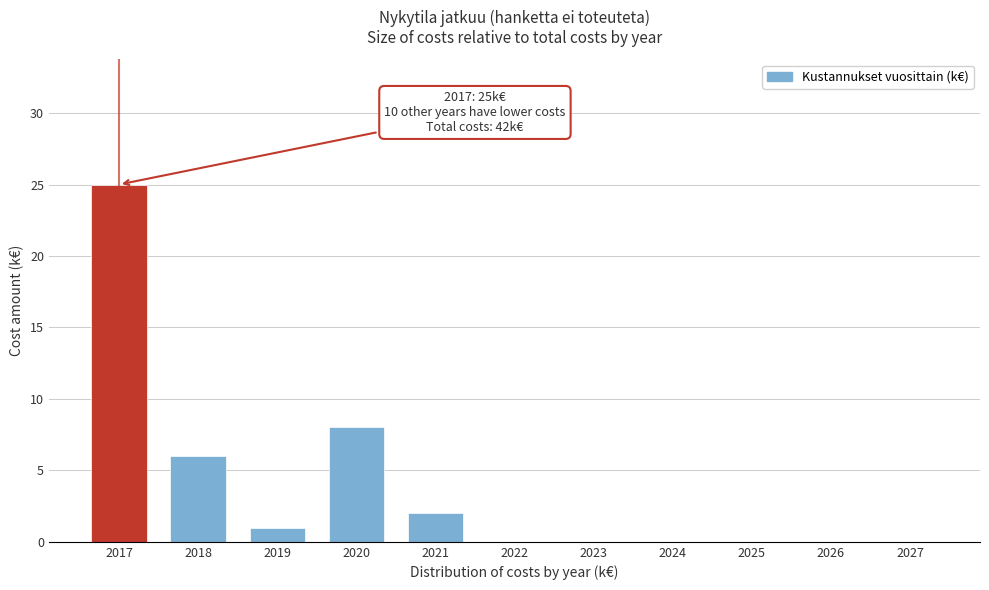

Reading left to right, transcribe all the data shown in this chart.

2017=25	2018=6	2019=1	2020=8	2021=2	2022=0	2023=0	2024=0	2025=0	2026=0	2027=0